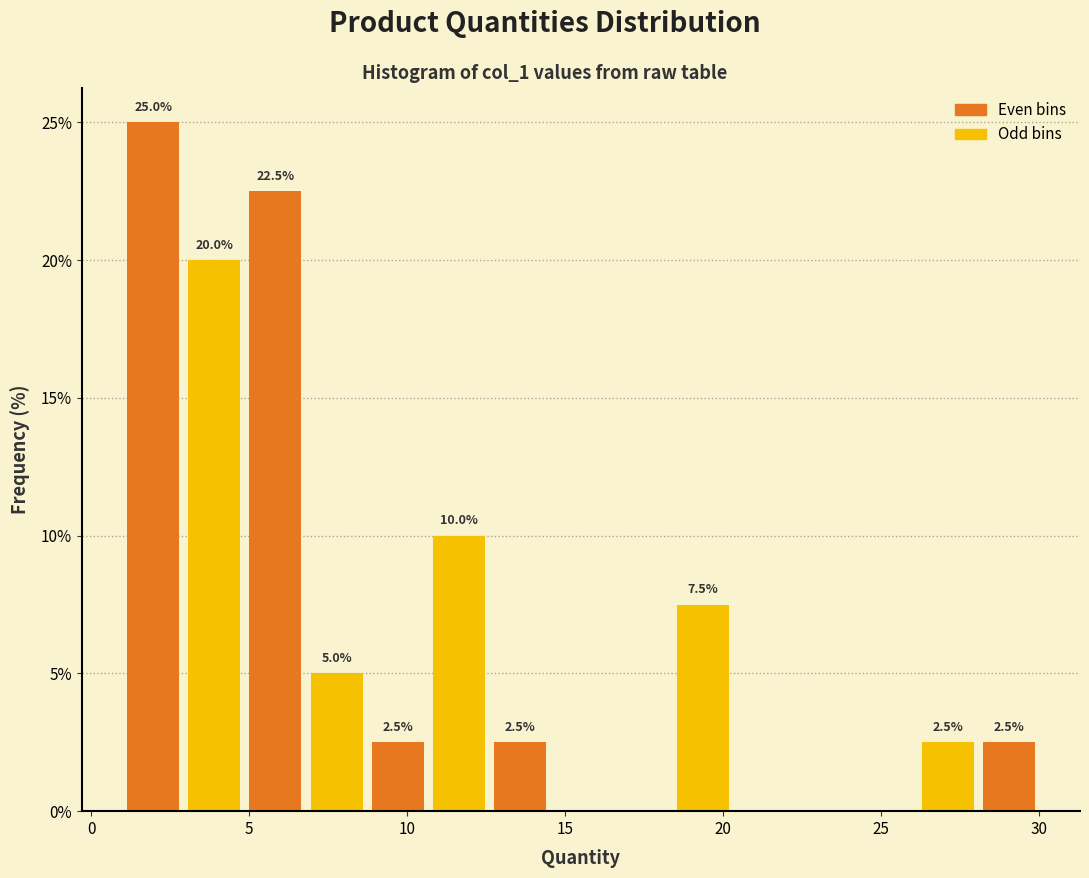

Around what value on the x-axis is the tallest bar? Give the approximate position of its centre, as read against the axis.

2.0